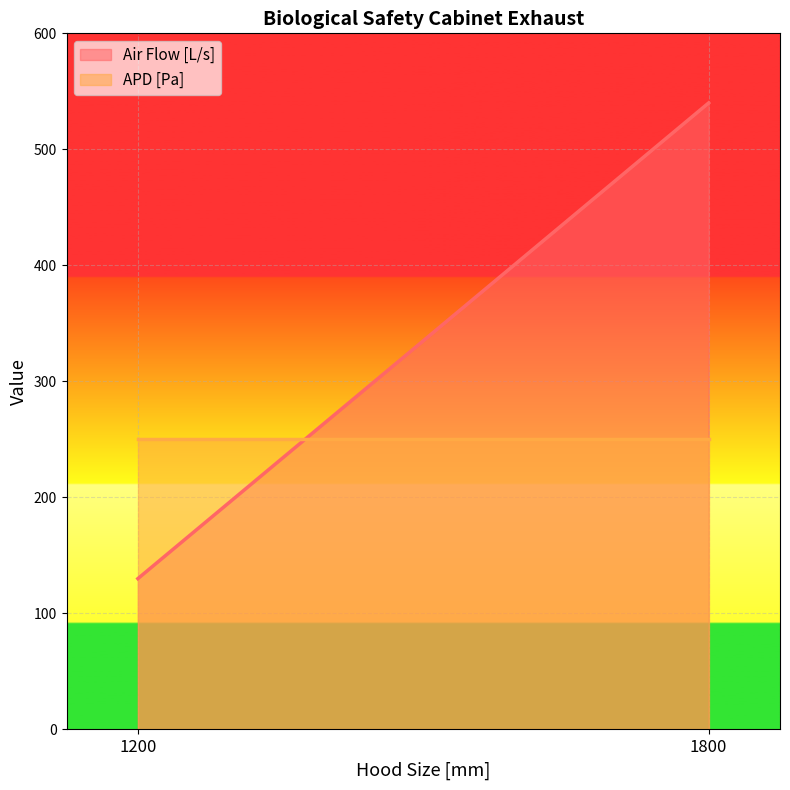

Reading right to left, extract all data points from this chart.

Air Flow [L/s]: 1800=540	1200=130
APD [Pa]: 1800=250	1200=250